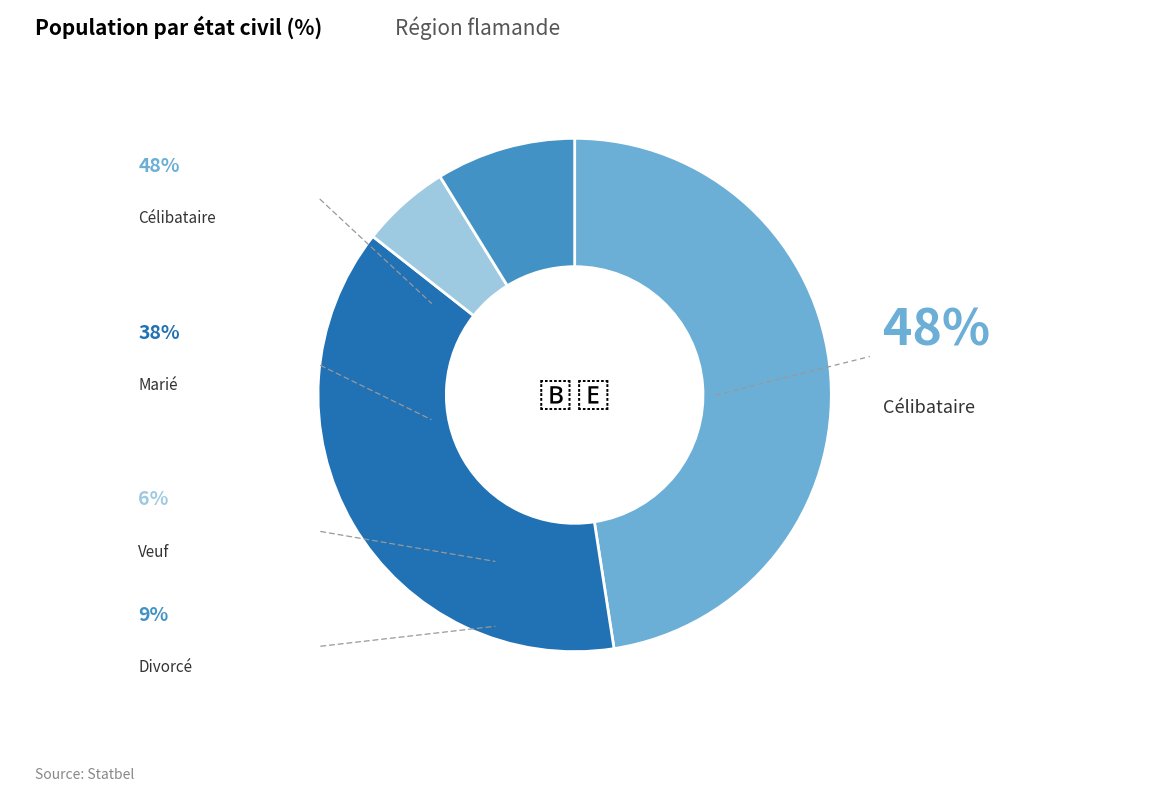

To the nearest percent, what is the difference between the largest and smallest slice percentages?

42%